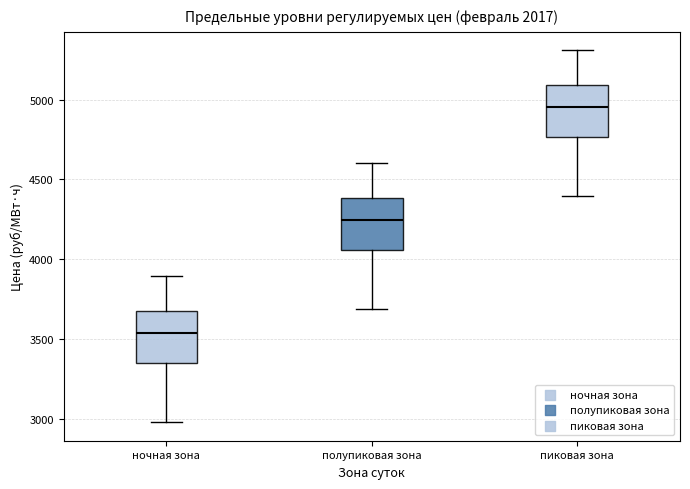

Reading left to right, read every box against the y-axis: the position of its median line, the range the box covers, and the ends of its whiskers. The values are not printed on the chart, so give them approximately, as read against the axis.

ночная зона: median 3550, box 3350 to 3700, whiskers 3000 to 3900
полупиковая зона: median 4250, box 4050 to 4400, whiskers 3700 to 4600
пиковая зона: median 4950, box 4750 to 5100, whiskers 4400 to 5300